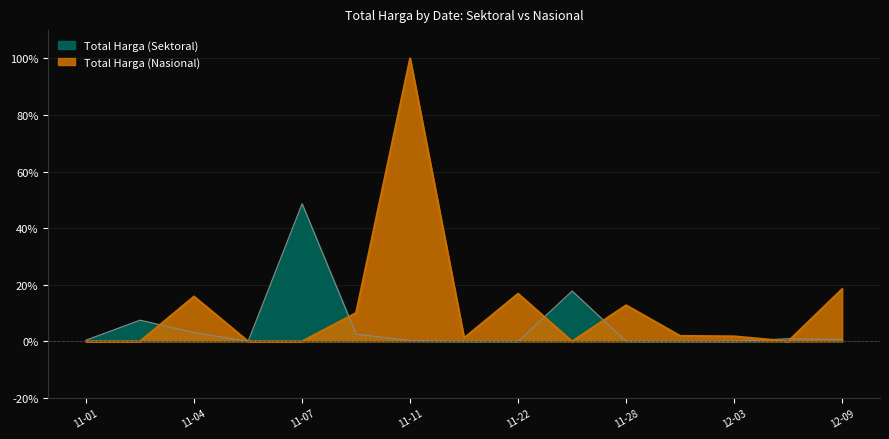

What is the total value across all series at 2021-12-01?

1.9